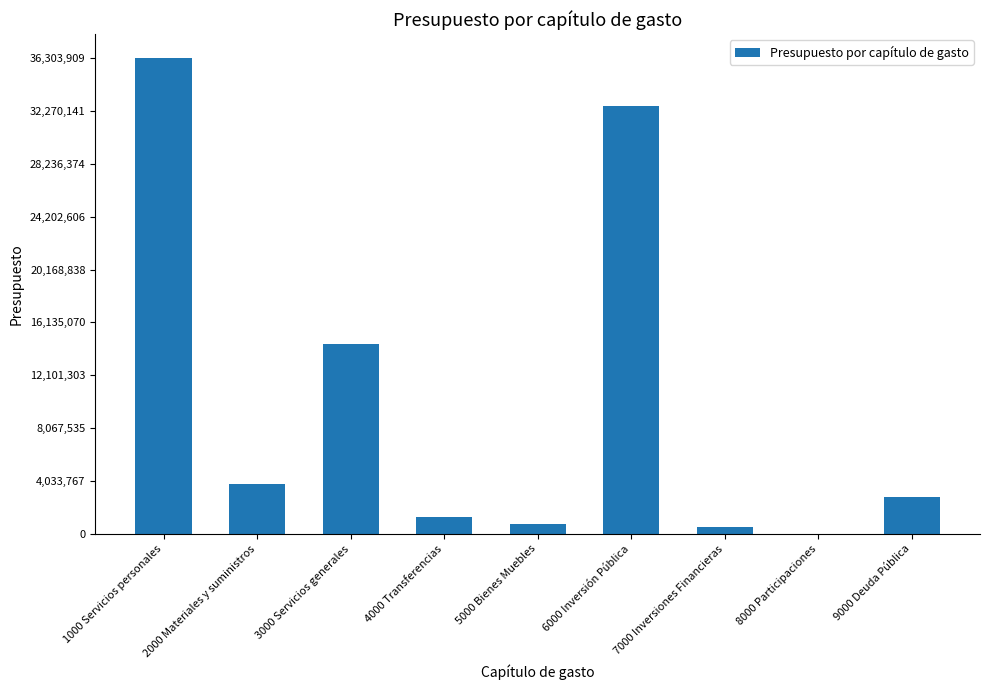

At which label is the value closest to 18151954?

3000 Servicios generales